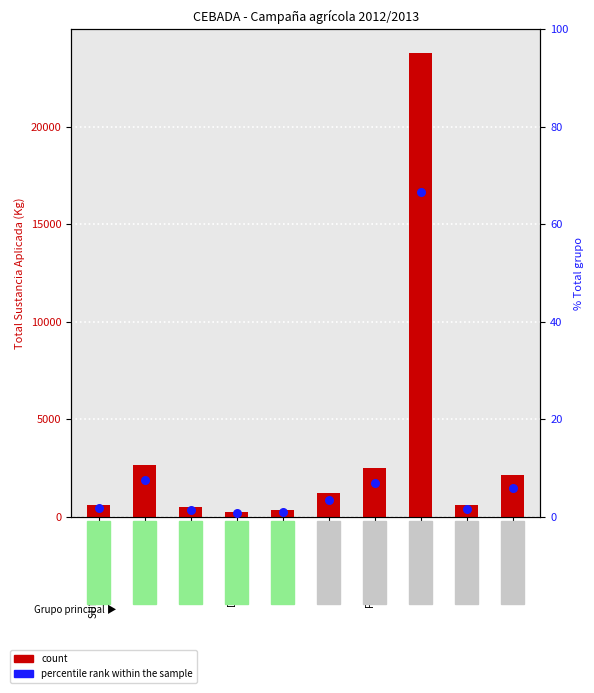

Which series has the largest total across all categories?

count